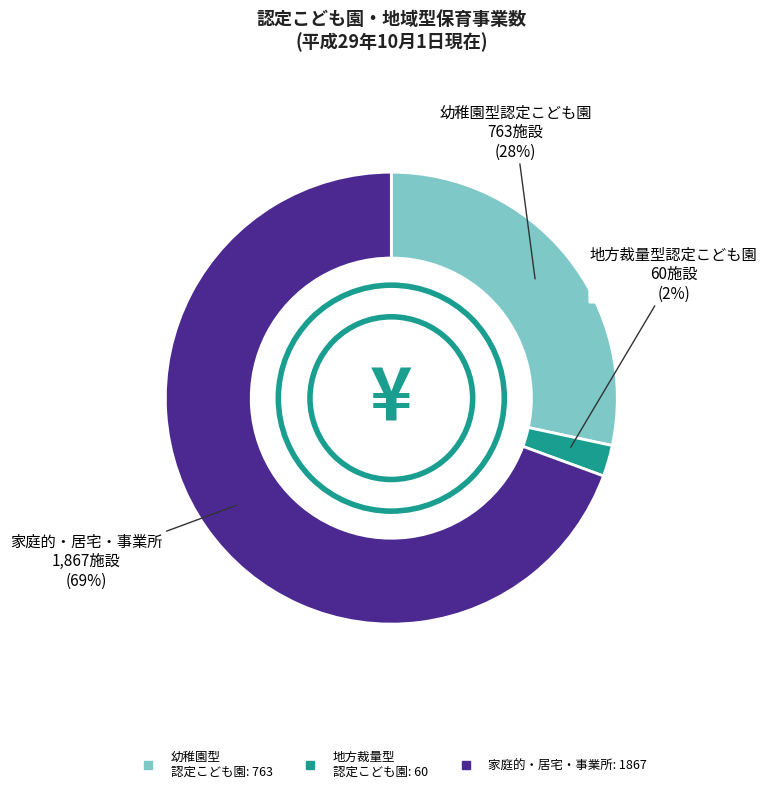

Is there any slice that represents more than half of the pie?

Yes